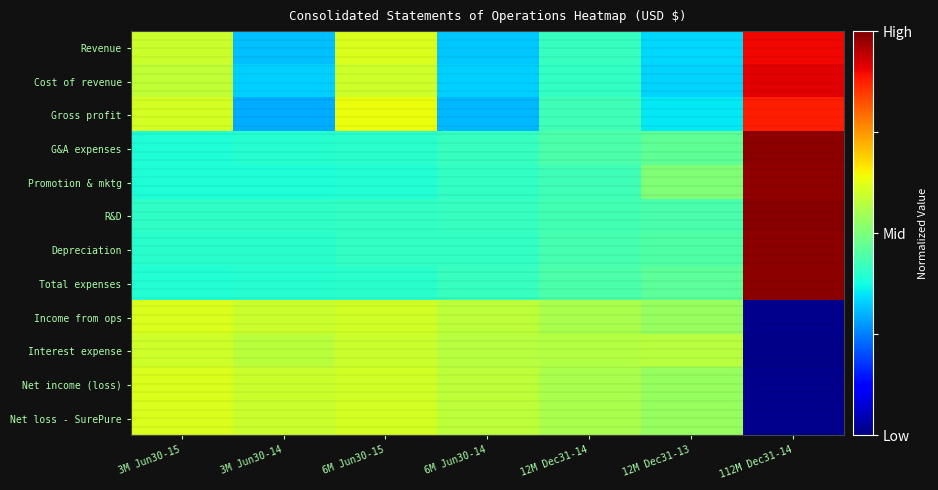

What is the spread (max minus min) of values at 6M Jun30-14?

1.4